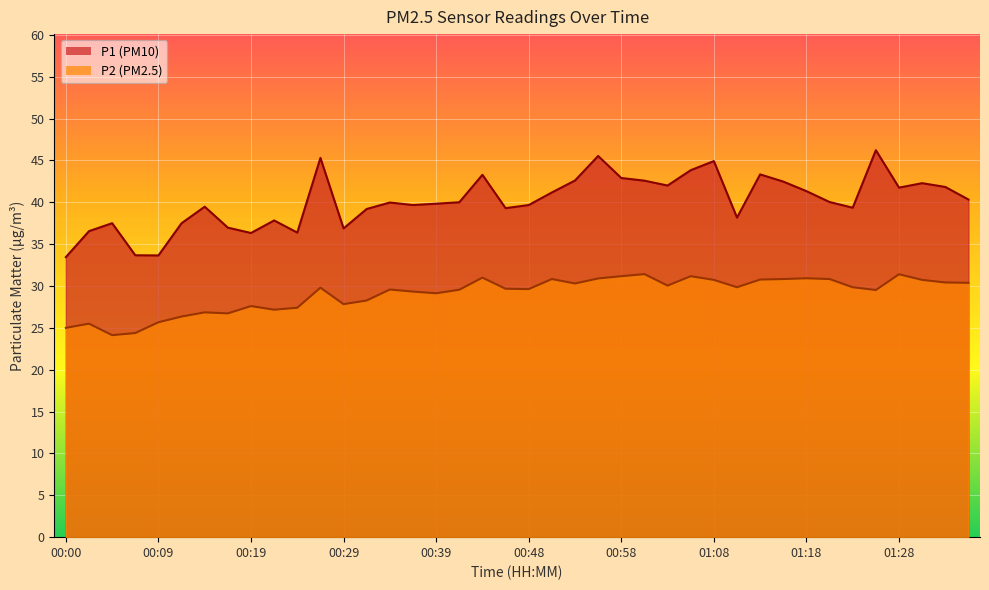

The P1 series shows 42.5 at 01:16. True or false?

True